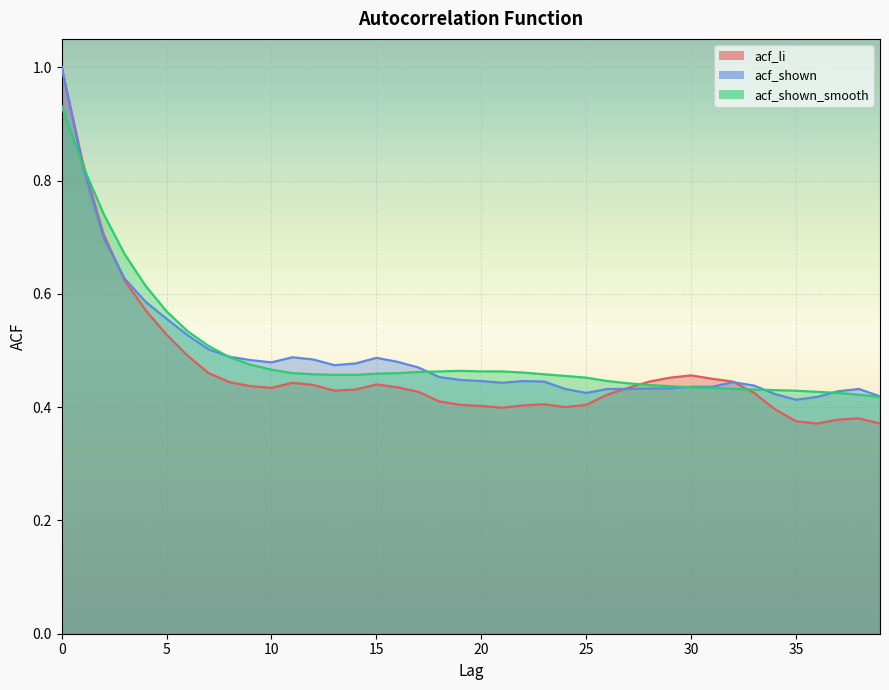

The value of acf_shown at 24 is 0.2. True or false?

False